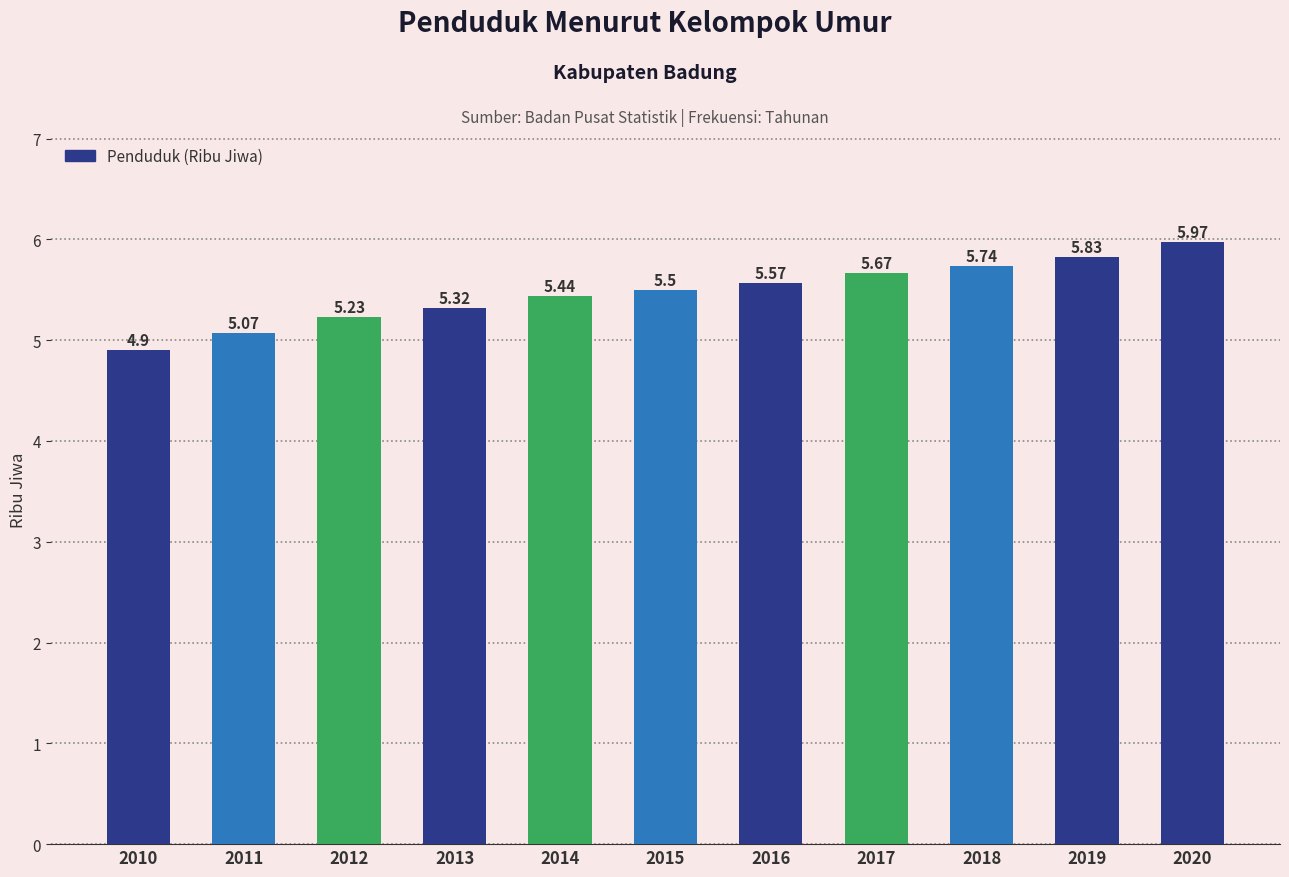

Is it true that the value at 2015 is 5.5?

True